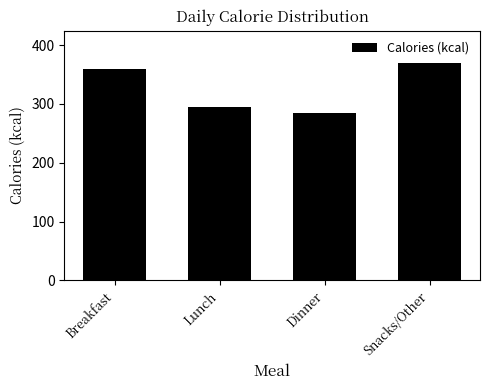

Reading left to right, extract all data points from this chart.

Breakfast=360	Lunch=295	Dinner=285	Snacks/Other=369